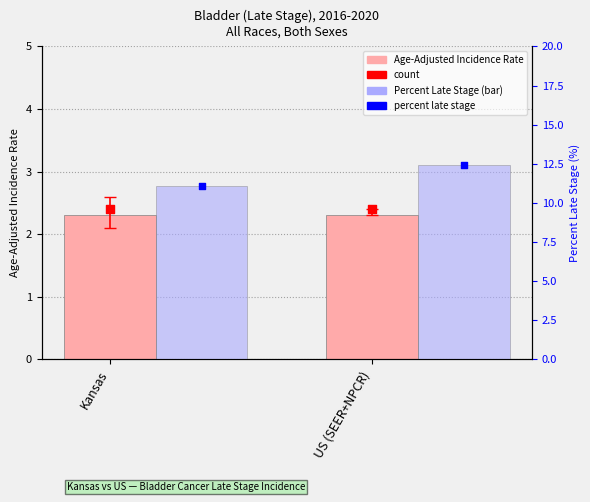

Which series has the widest spread of Y values?

Percent Late Stage